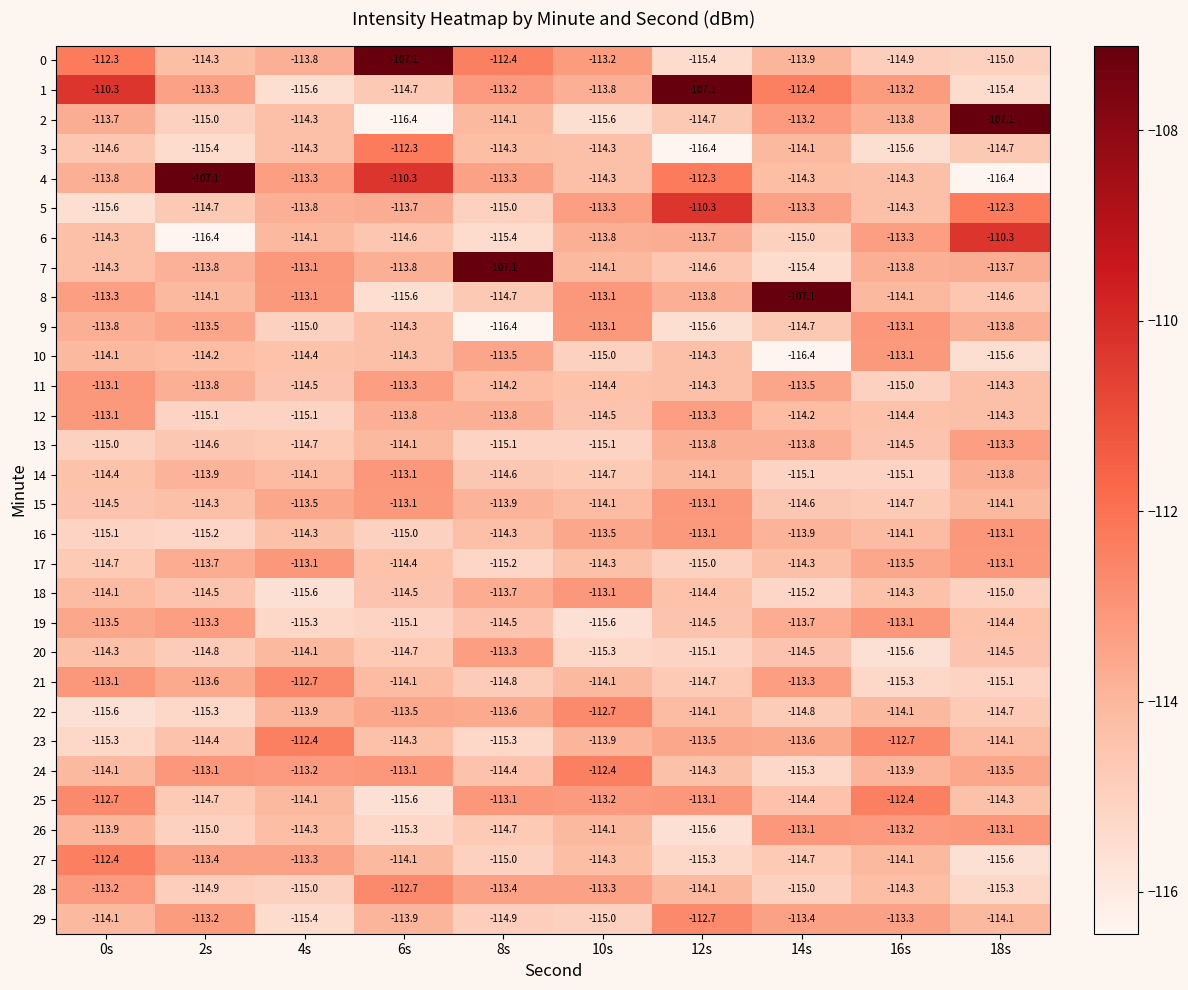

What is the difference between the highest and lowest values at 12s?

9.3